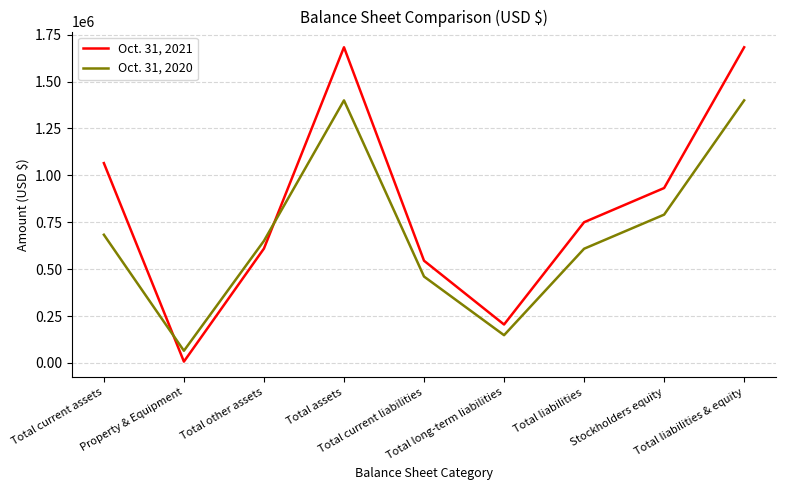

What is the average value of the Oct. 31, 2020 series?

689625